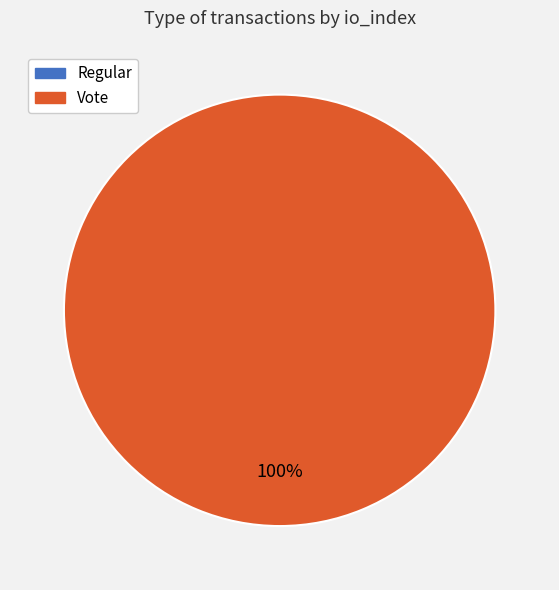

How many slices are in this pie chart?

2